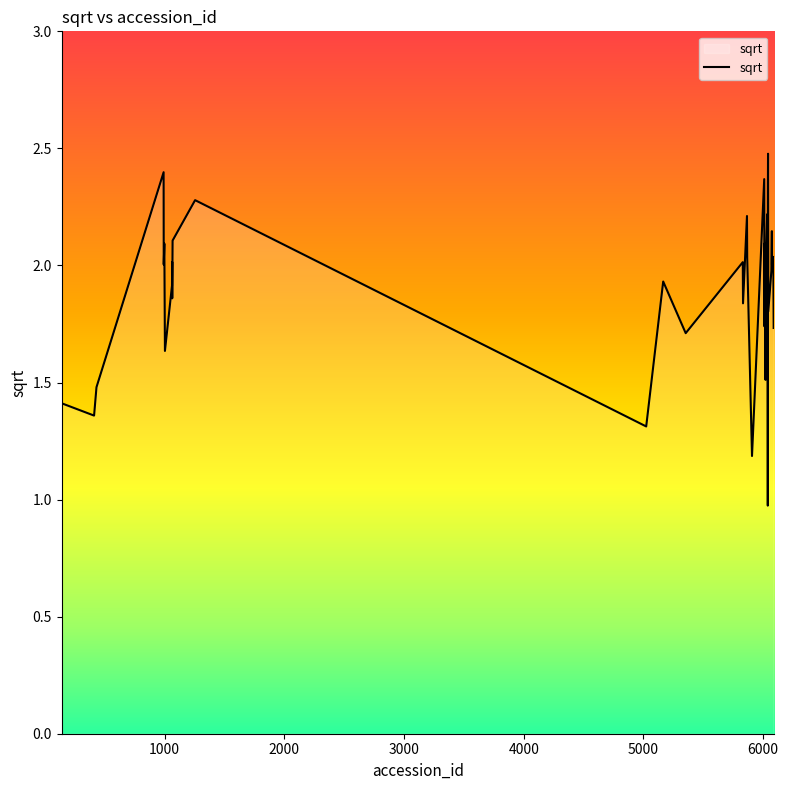

What is the smallest value displayed?

1.0